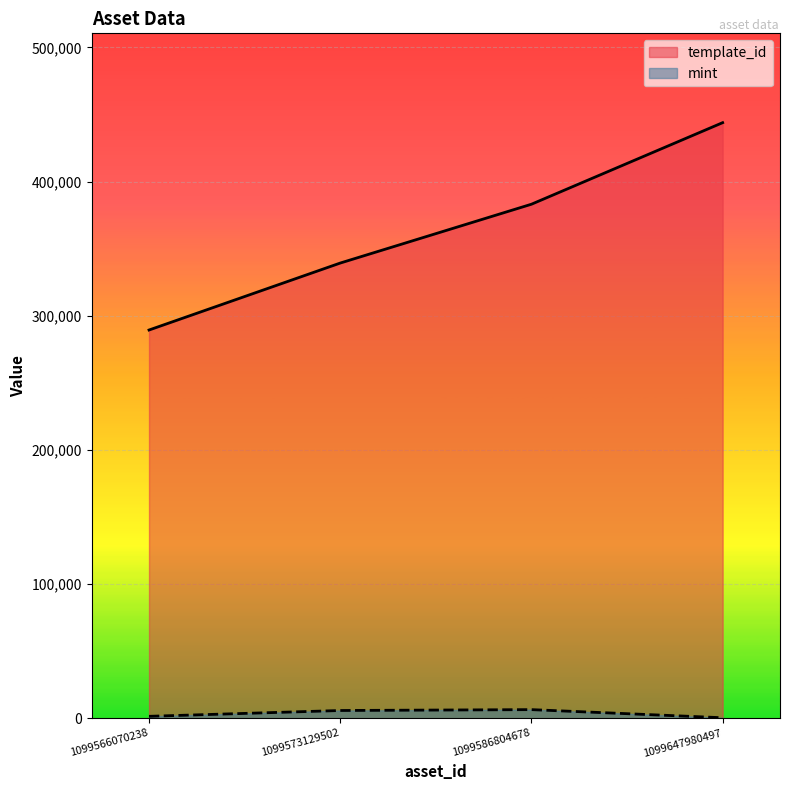

Where is template_id nearest to the value 366589?

1099586804678